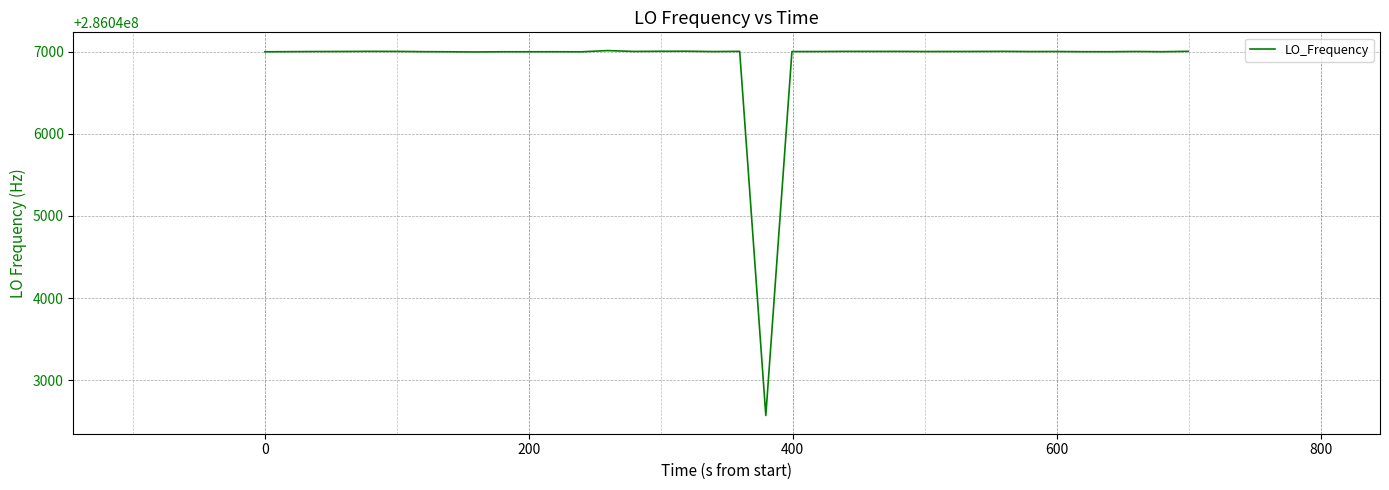

What is the maximum value shown in the chart?

286047011.9